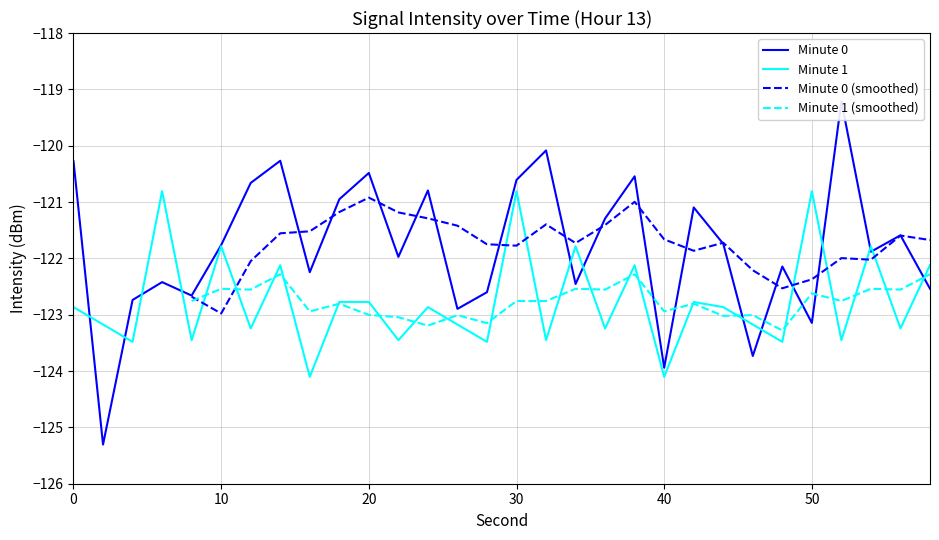

Which has a higher value, 32 or 36?

32